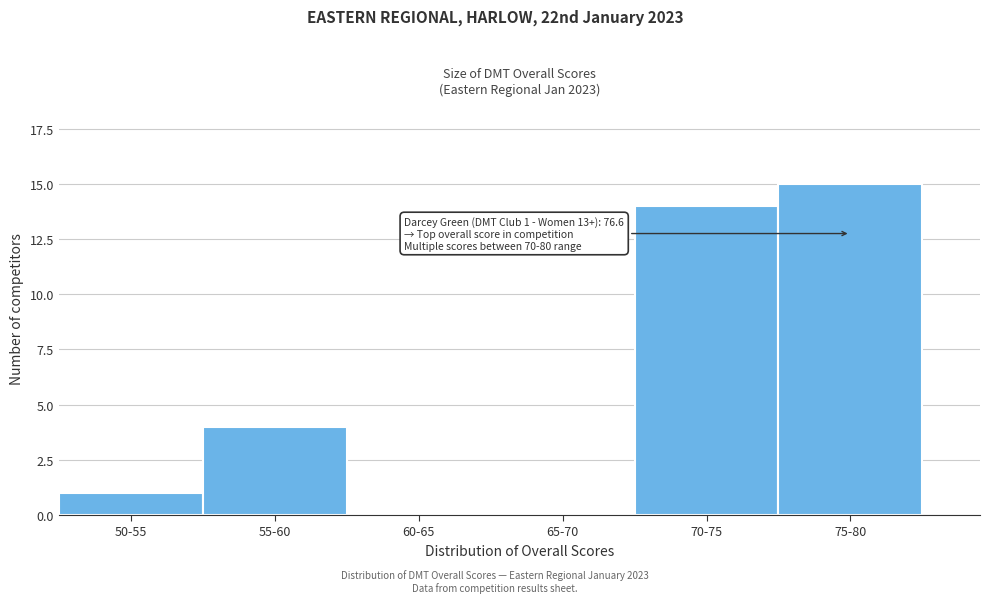

Reading left to right, extract all data points from this chart.

50-55=1	55-60=4	60-65=0	65-70=0	70-75=14	75-80=15